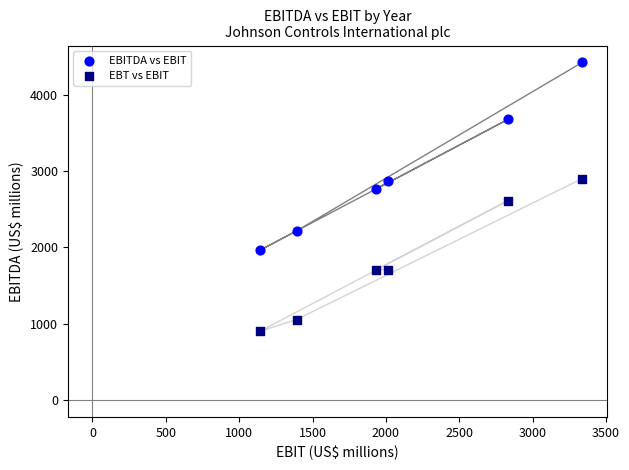

Which series contains the highest Y value?

EBITDA vs EBIT